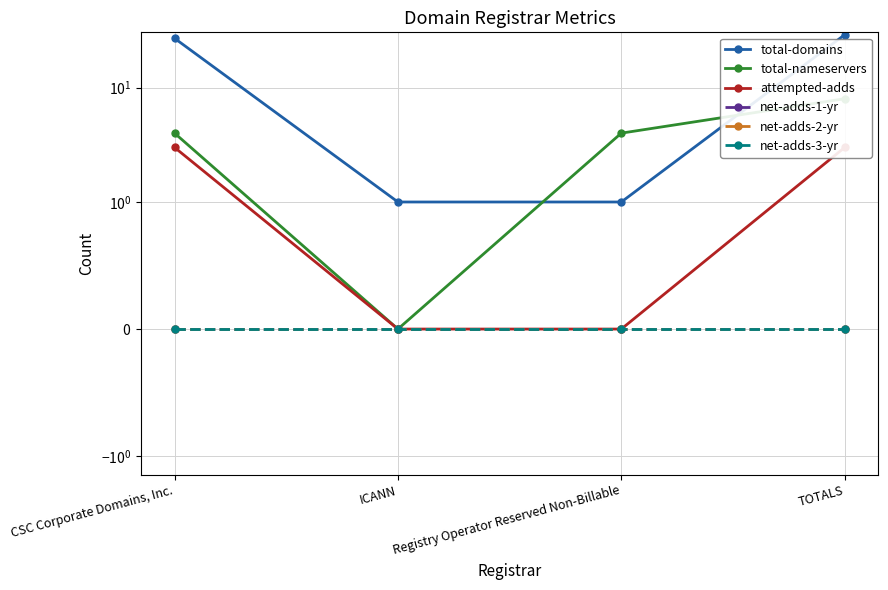

At which category is the sum across all series the highest?

TOTALS